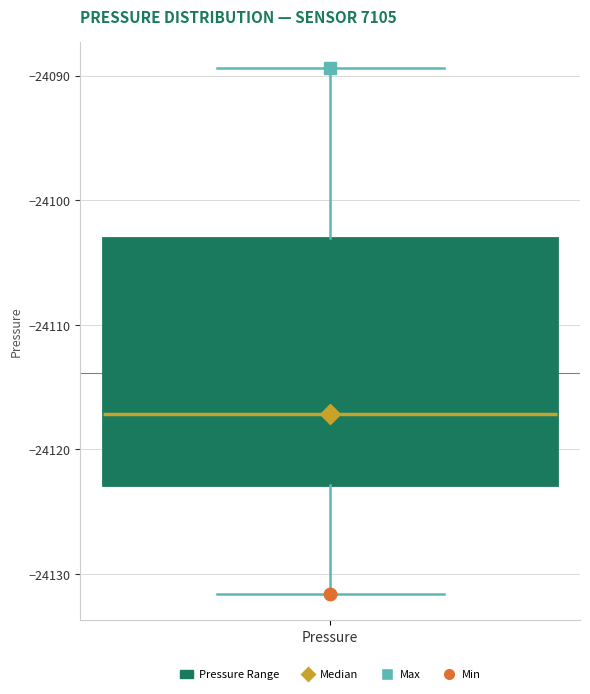

Where is the upper edge of the box for Pressure on the y-axis? The values are not printed on the chart, so give them approximately, as read against the axis.

-24103